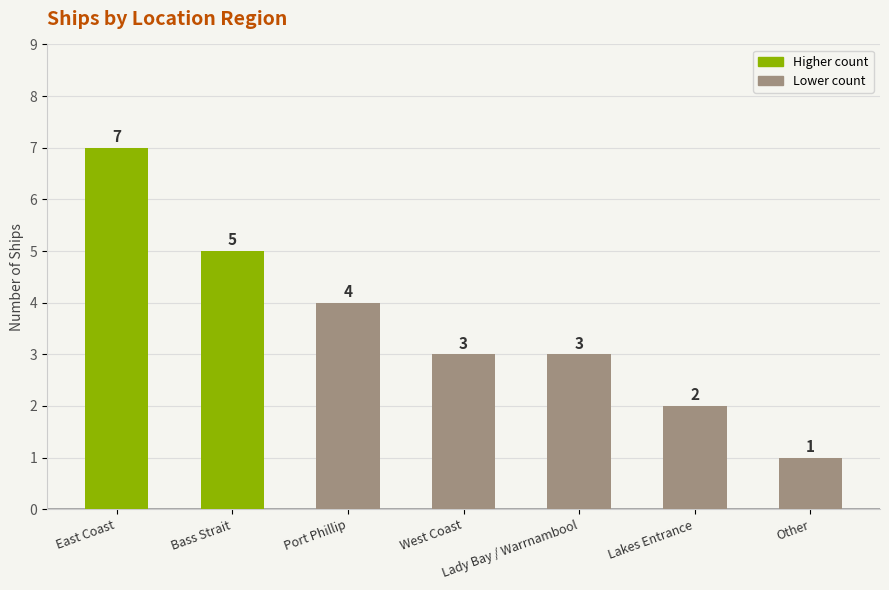

The value at Lakes Entrance is 2. True or false?

True